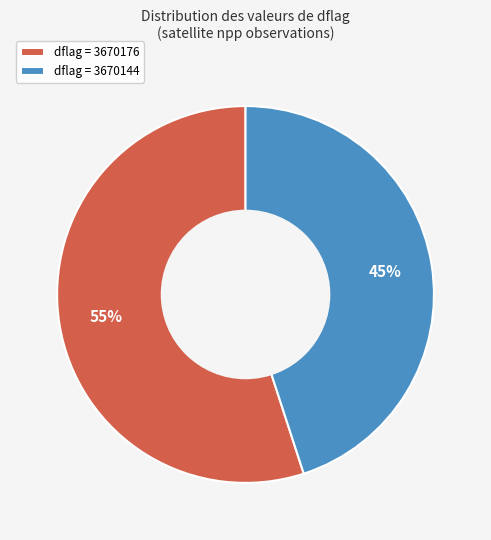

Does any single category account for the majority?

Yes